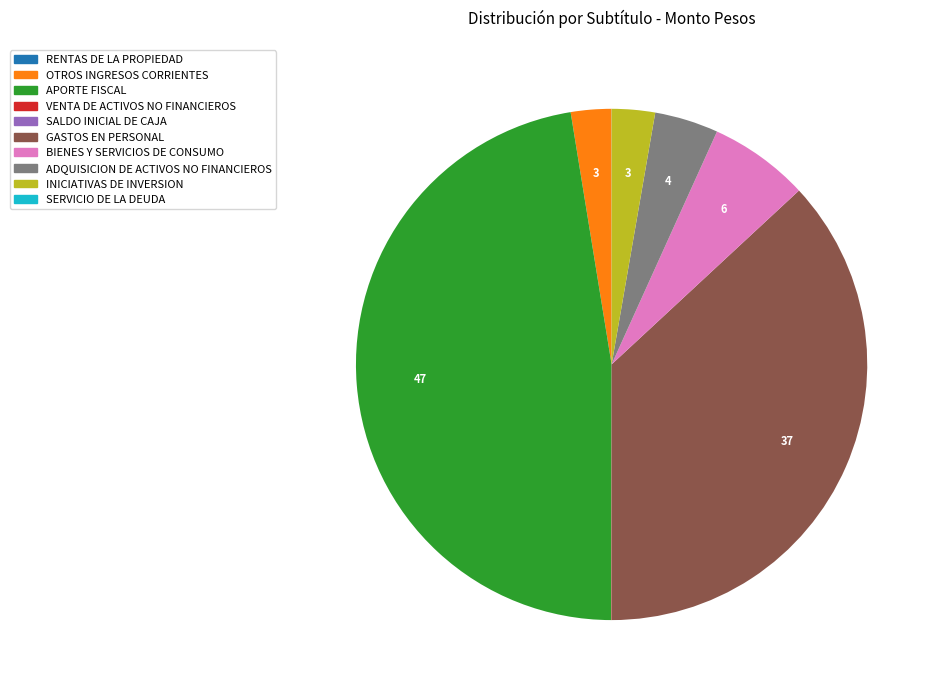

The GASTOS EN PERSONAL slice represents 37% of the pie. True or false?

True